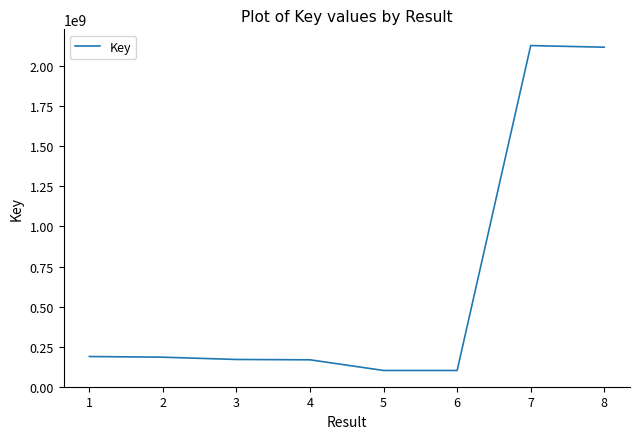

Is it true that the value at 6 is 100835291?

True